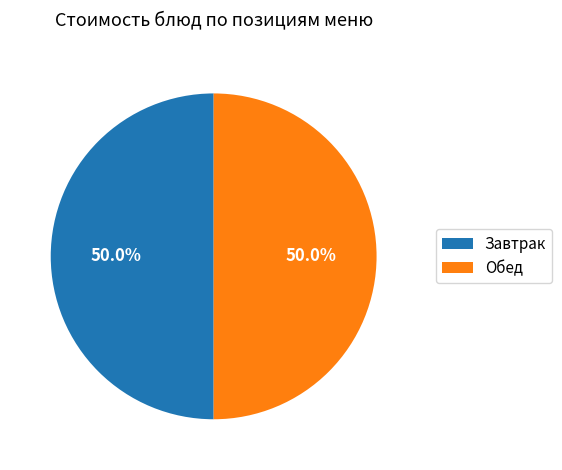

Approximately how many times larger is the value at Завтрак compared to Обед?

1.0